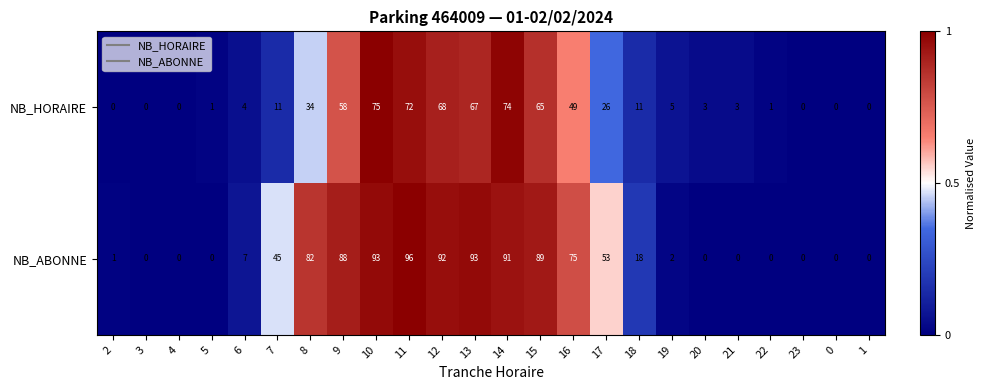

What is the spread (max minus min) of values at 21?

3